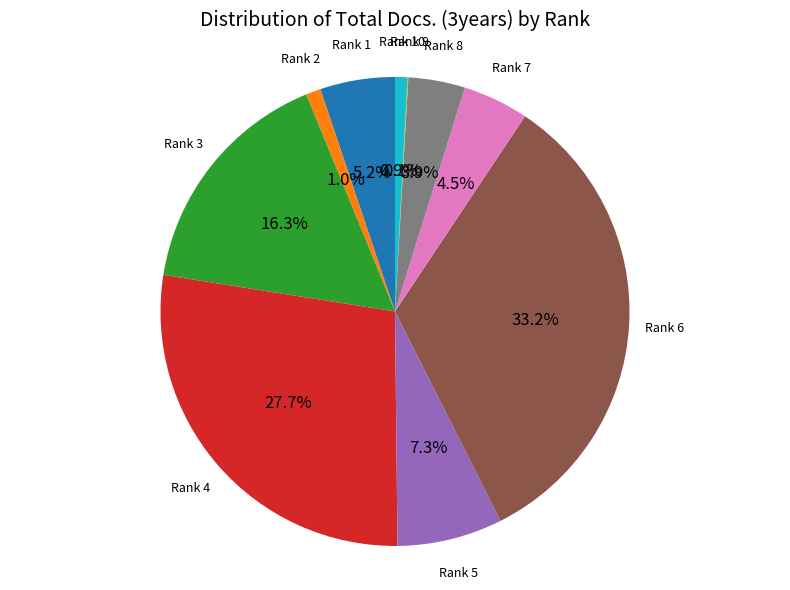

Is there a majority slice in this chart?

No